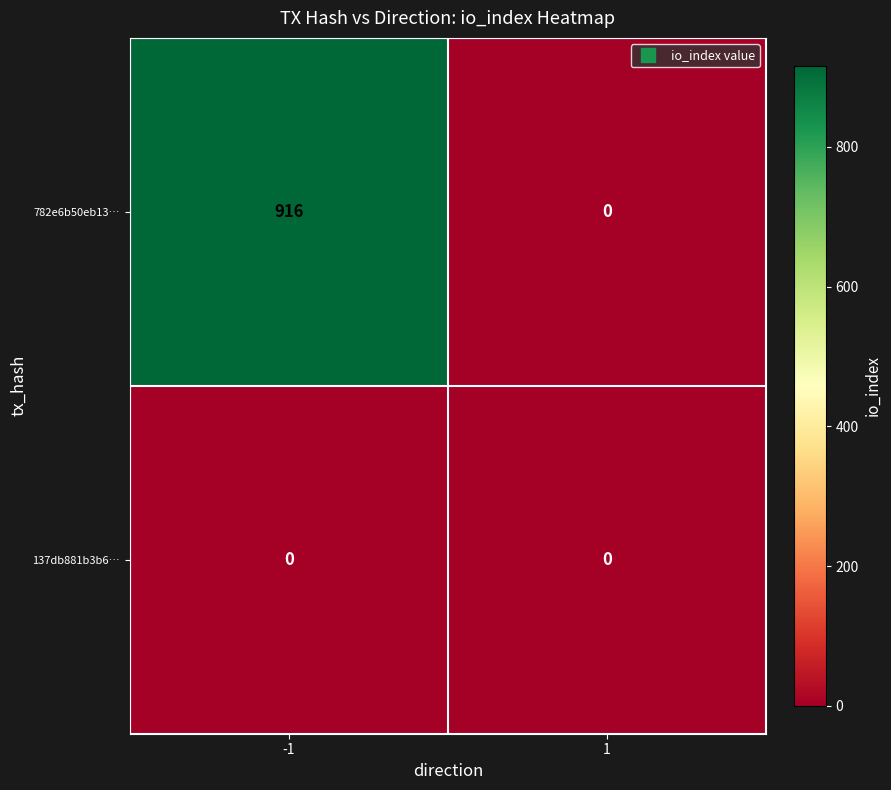

At which category is the sum across all series the highest?

-1